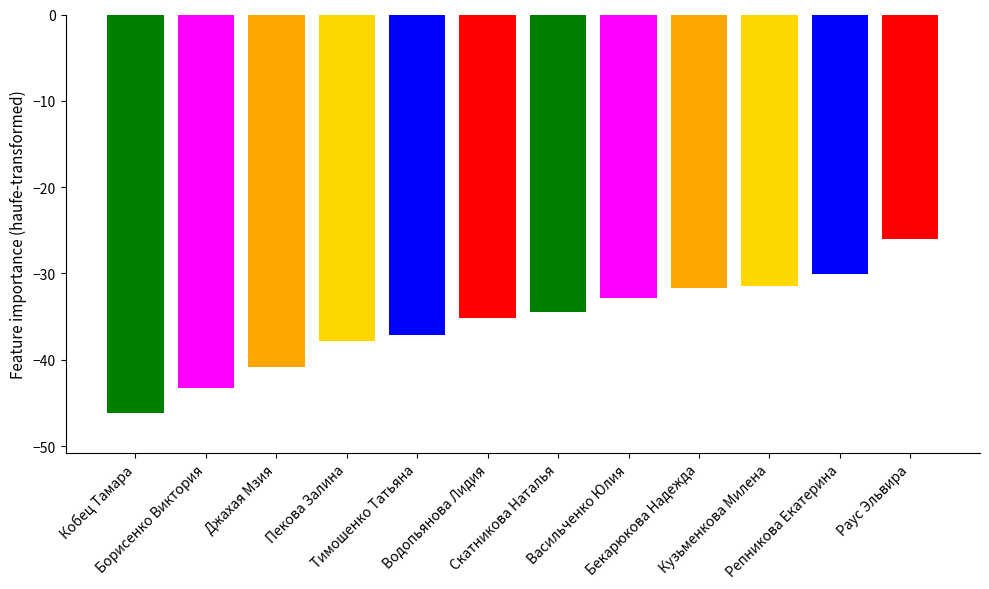

Are the bars grouped side by side (vs. stacked)?

No